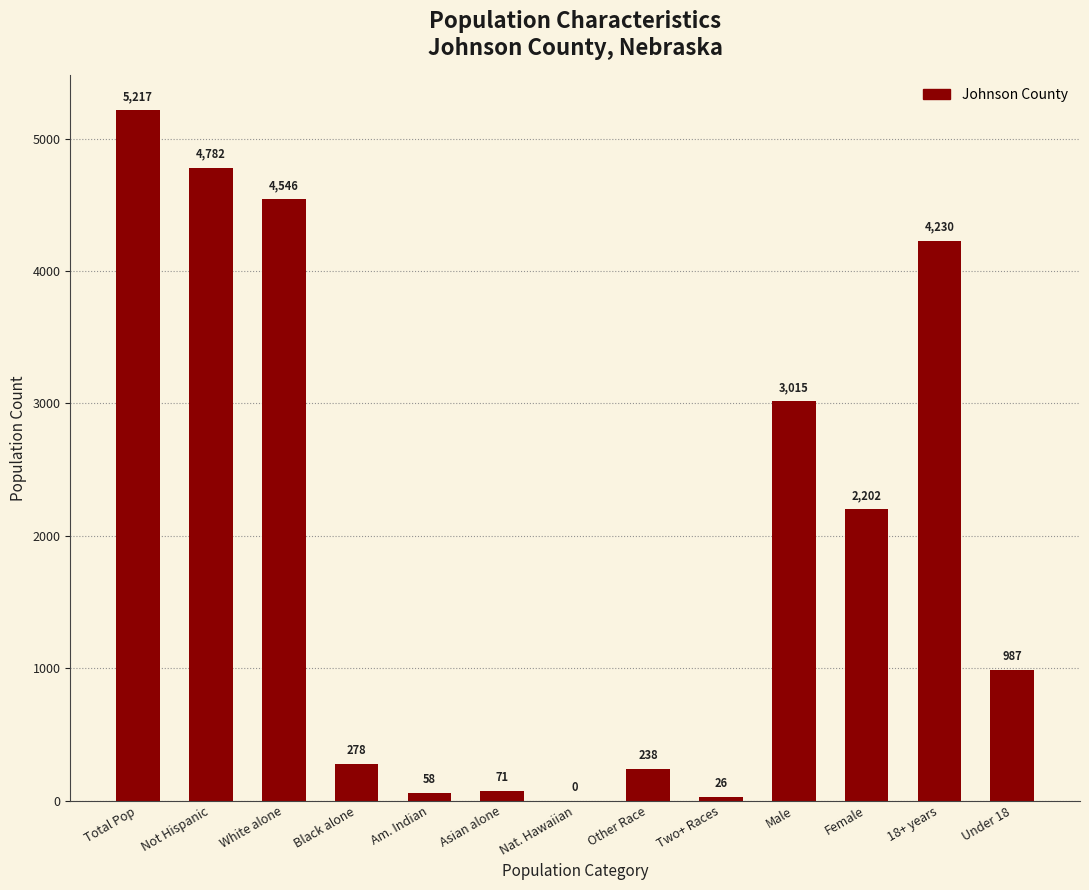

Is it true that the value at Female is 2202?

True